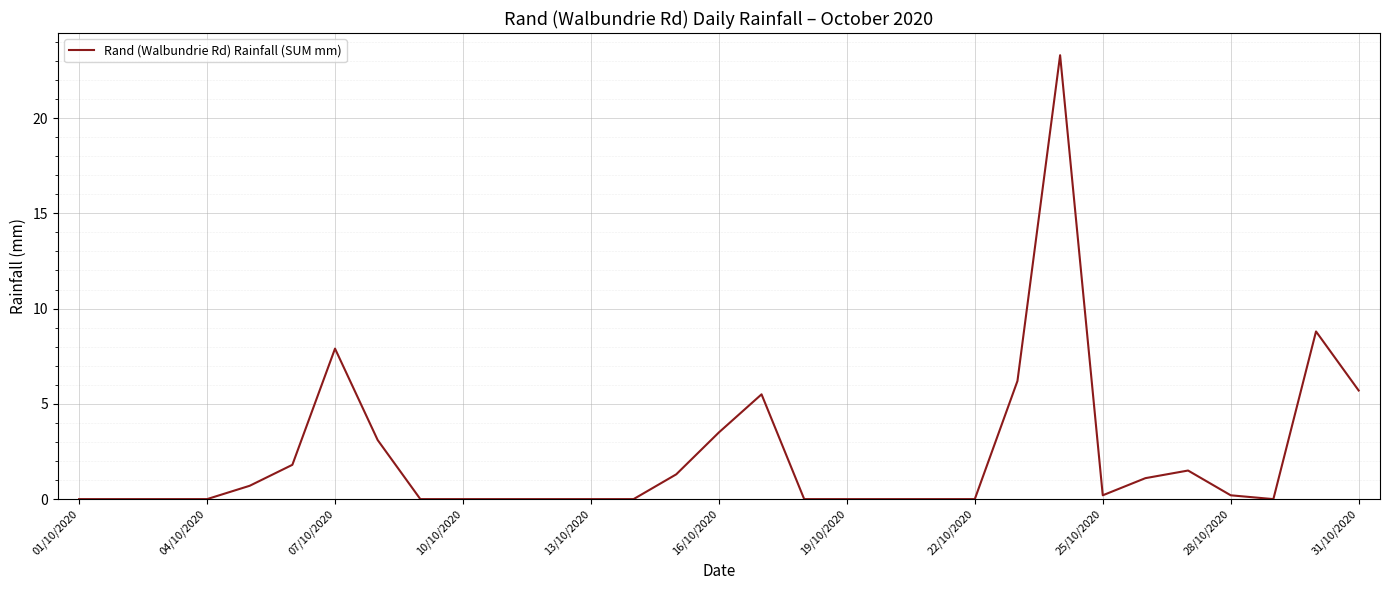

What is the difference between the maximum and minimum values?

23.3